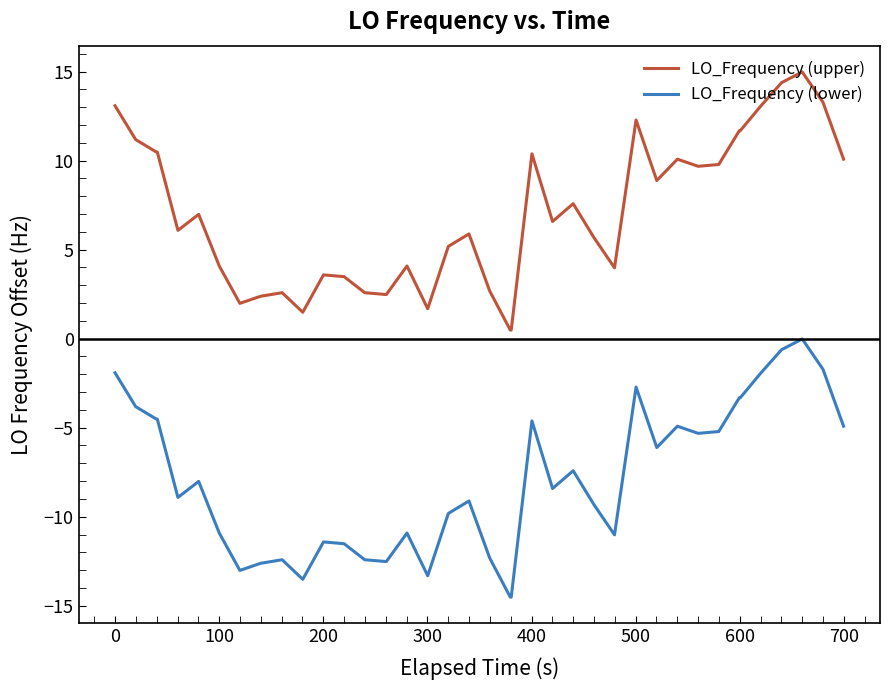

What is the difference between the maximum and minimum values in the LO_Frequency (upper) series?

14.5